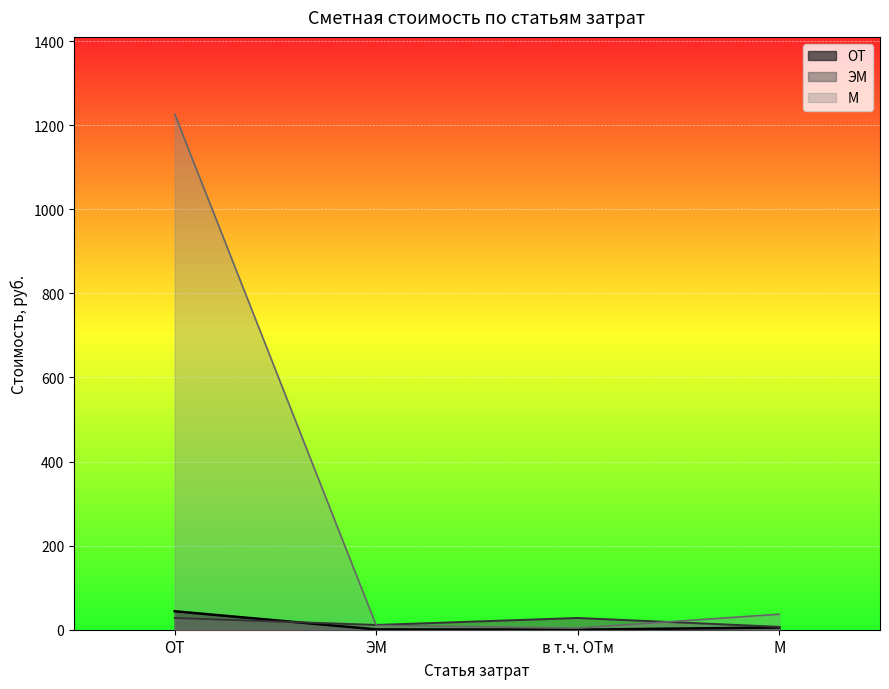

What is the sum of all ОТ values?

50.2